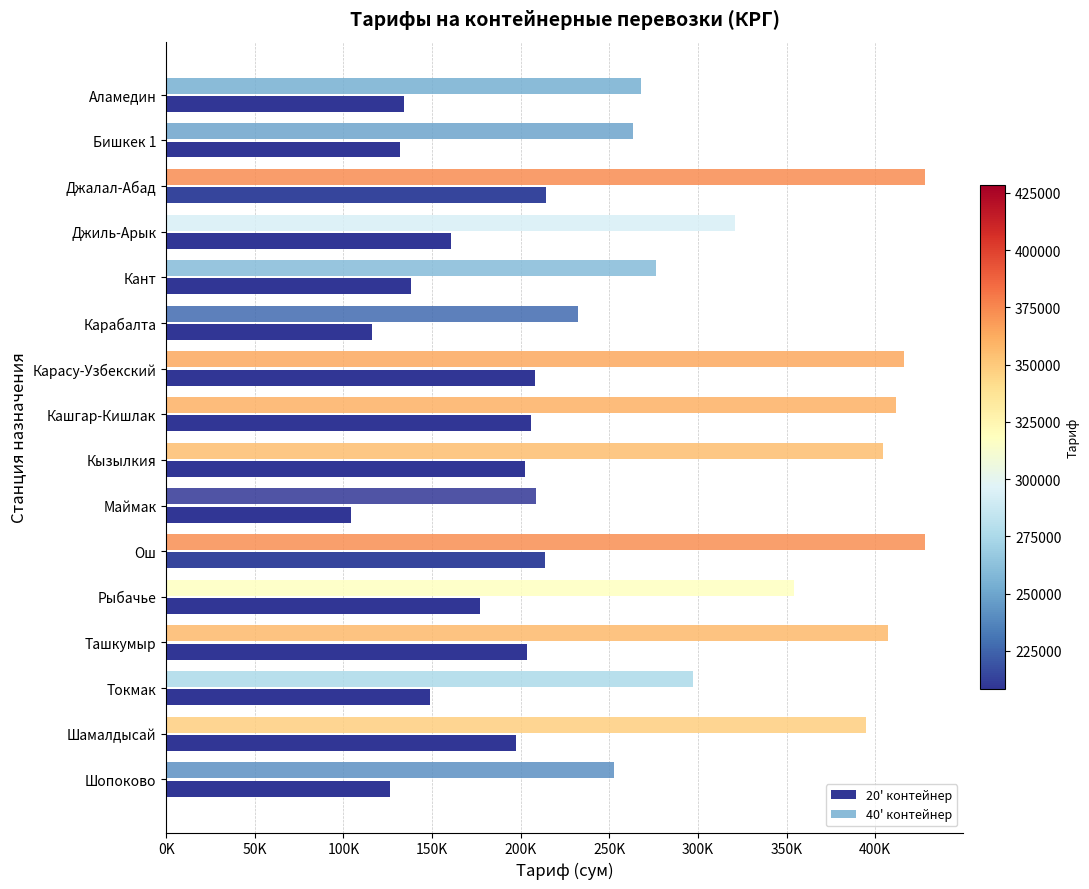

What is the value of the 40' контейнер bar at the 14th from the left?

297200